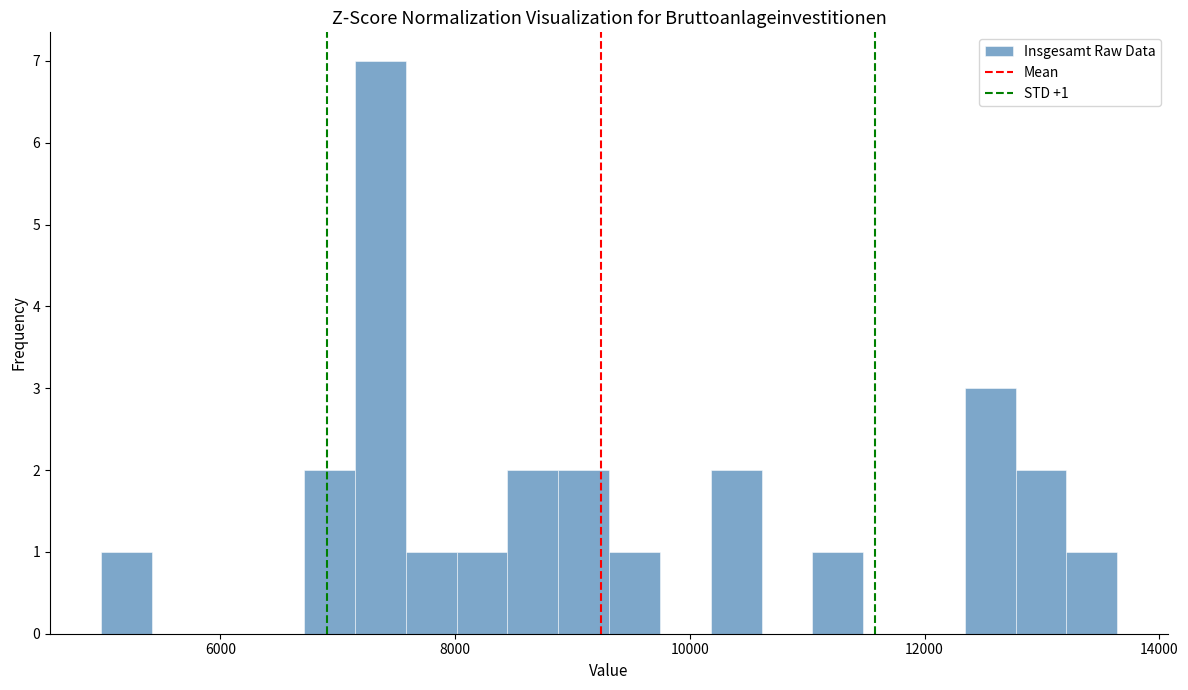

Around what value on the x-axis is the tallest bar? Give the approximate position of its centre, as read against the axis.

7400